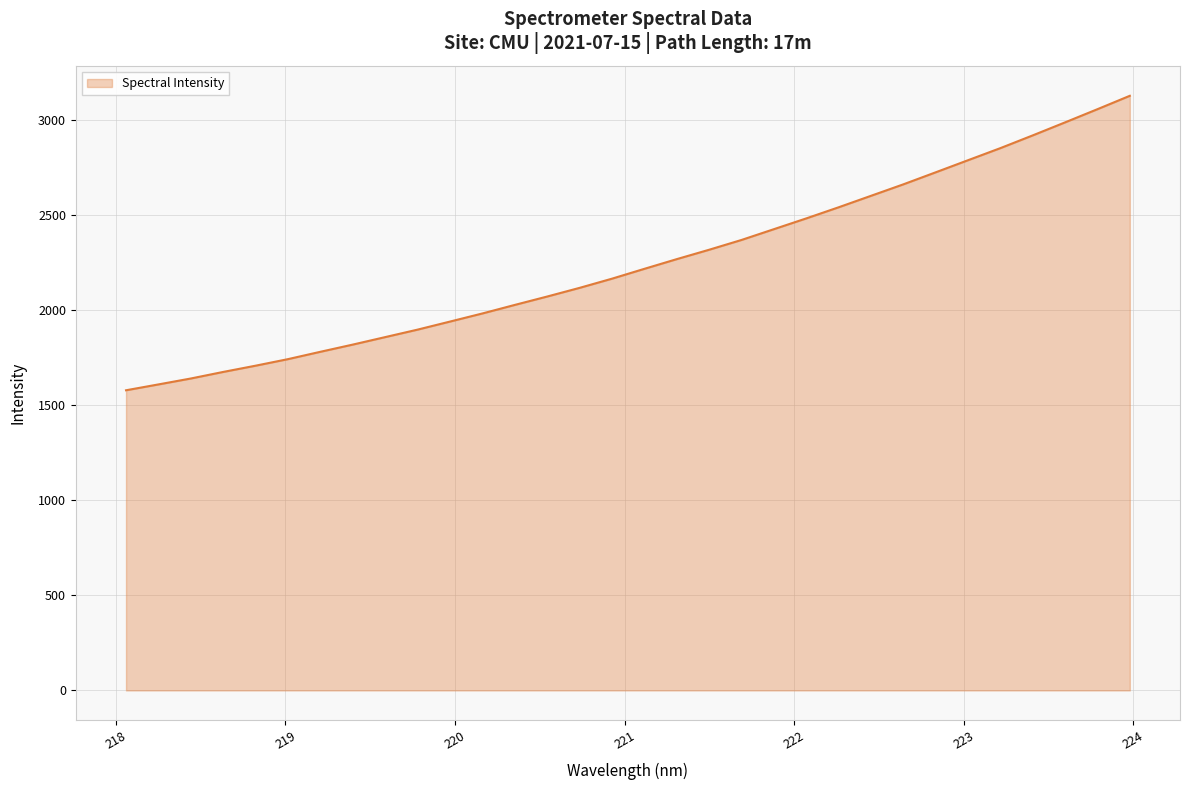

What is the difference between the maximum and minimum values?

1549.6